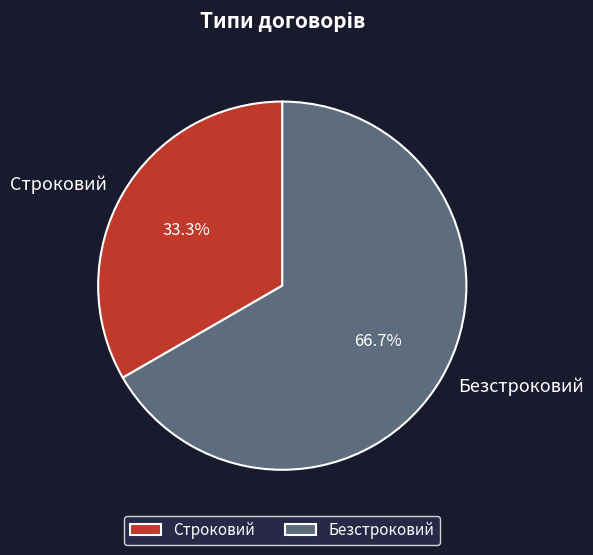

True or false: Строковий accounts for 47% of the total.

False